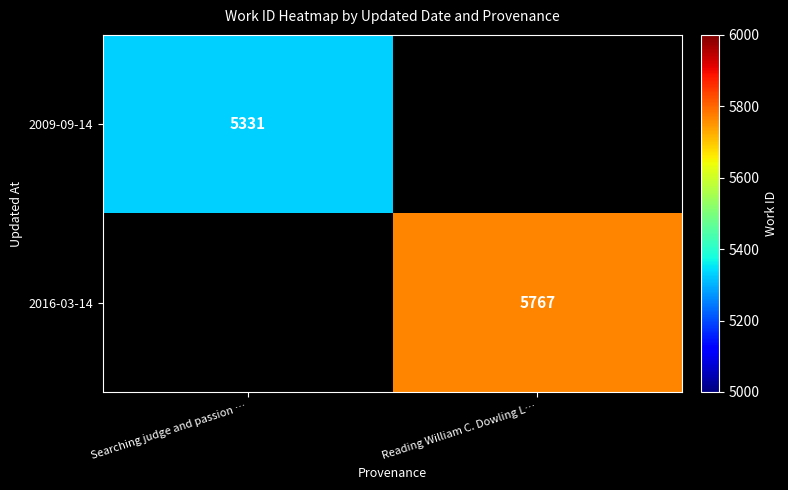

The value of 2009-09-14 at Searching judge and passion … is 5331. True or false?

True